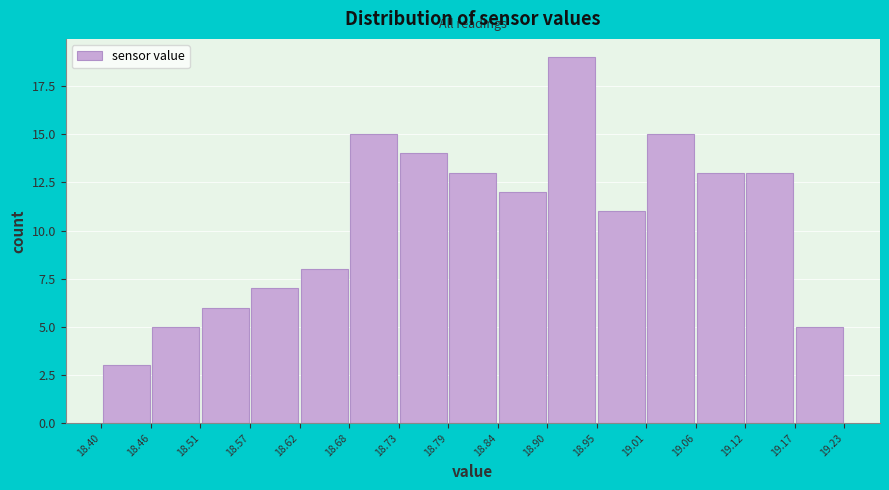

Reading left to right, transcribe this chart: for each bar, give the range it covers on the x-axis and its height. The values are not printed on the chart, so give them approximately, as read against the axis.

18.40 to 18.46: 3
18.46 to 18.51: 5
18.51 to 18.57: 6
18.57 to 18.62: 7
18.62 to 18.68: 8
18.68 to 18.73: 15
18.73 to 18.79: 14
18.79 to 18.84: 13
18.84 to 18.90: 12
18.90 to 18.95: 19
18.95 to 19.01: 11
19.01 to 19.06: 15
19.06 to 19.12: 13
19.12 to 19.17: 13
19.17 to 19.23: 5